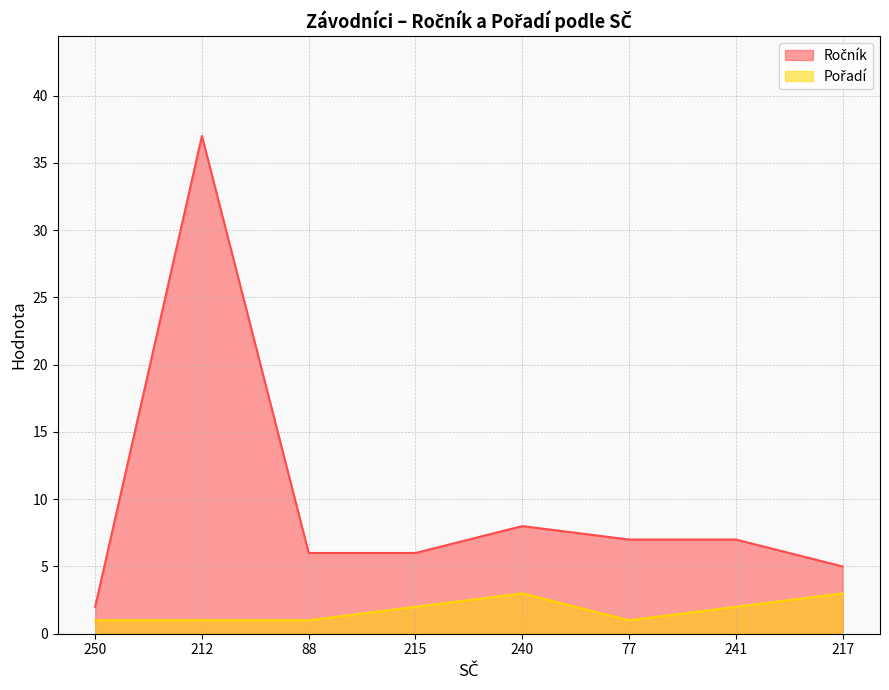

What is the label of the 6th point from the right?

88